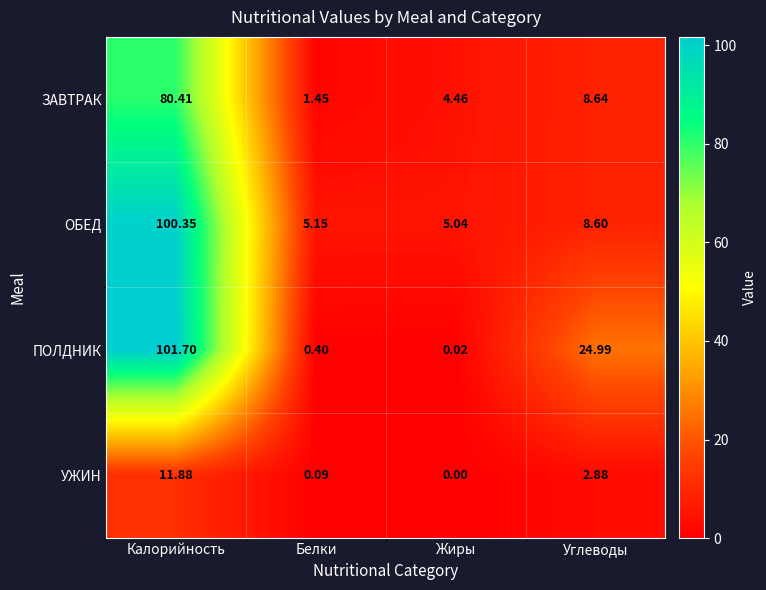

Rank the series at Белки from highest to lowest value.

ОБЕД, ЗАВТРАК, ПОЛДНИК, УЖИН